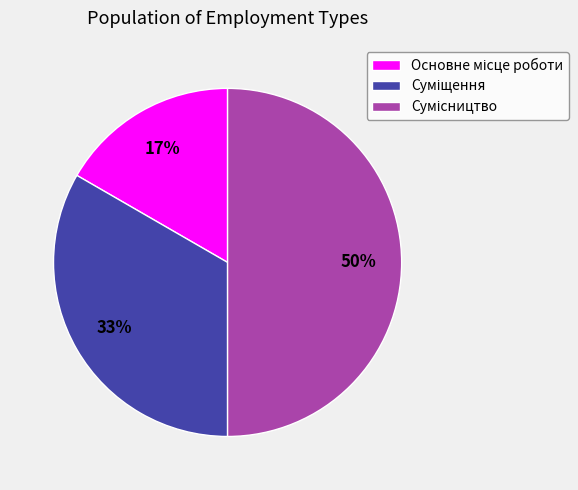

To the nearest percent, what is the difference between the largest and smallest slice percentages?

33%